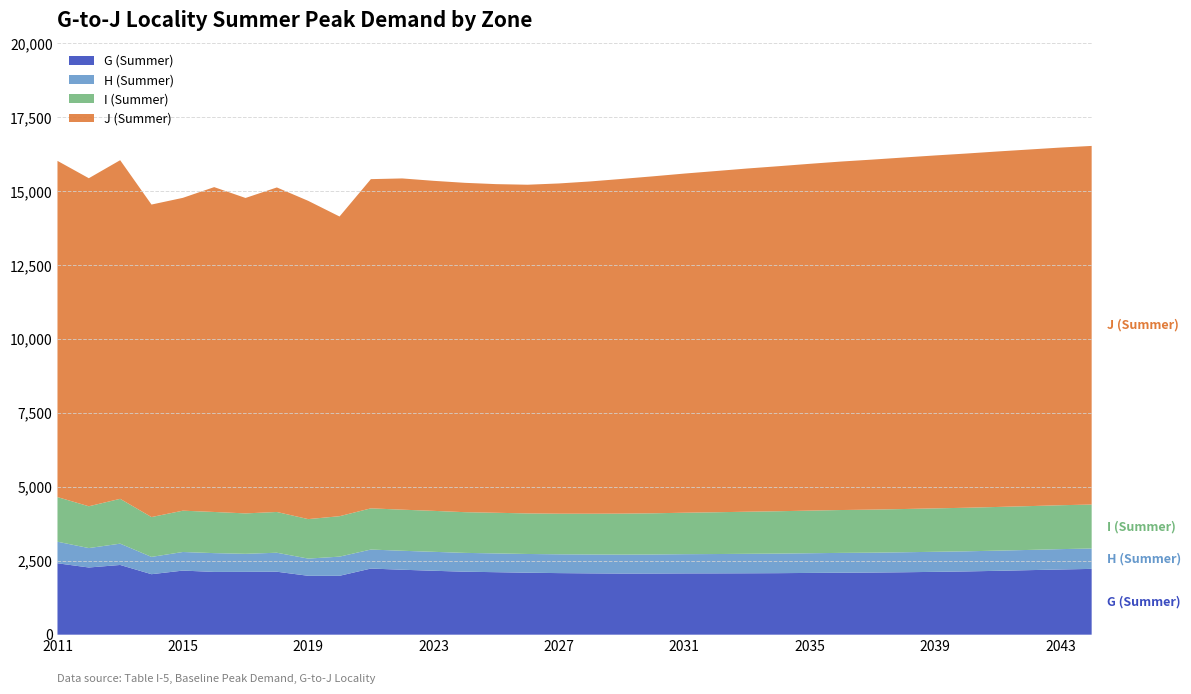

Reading left to right, extract all data points from this chart.

G (Summer): 2415	2273	2358	2046	2168	2123	2125	2130	1992	1992	2237	2197	2162	2130	2114	2096	2083	2074	2068	2069	2073	2074	2077	2081	2089	2096	2102	2112	2125	2140	2160	2183	2205	2226
H (Summer): 730	657	721	585	629	636	611	642	582	648	643	642	641	637	635	634	636	639	641	644	650	654	659	662	666	671	672	676	679	680	683	684	689	689
I (Summer): 1510	1414	1517	1348	1398	1392	1367	1379	1336	1368	1394	1390	1386	1377	1375	1372	1374	1379	1386	1393	1403	1413	1424	1433	1442	1450	1457	1463	1469	1474	1478	1482	1485	1488
J (Summer): 11374	11098	11456	10572	10583	10990	10671	10979	10767	10139	11137	11206	11165	11142	11118	11120	11172	11241	11323	11400	11473	11543	11610	11672	11732	11789	11841	11892	11939	11983	12026	12064	12100	12132